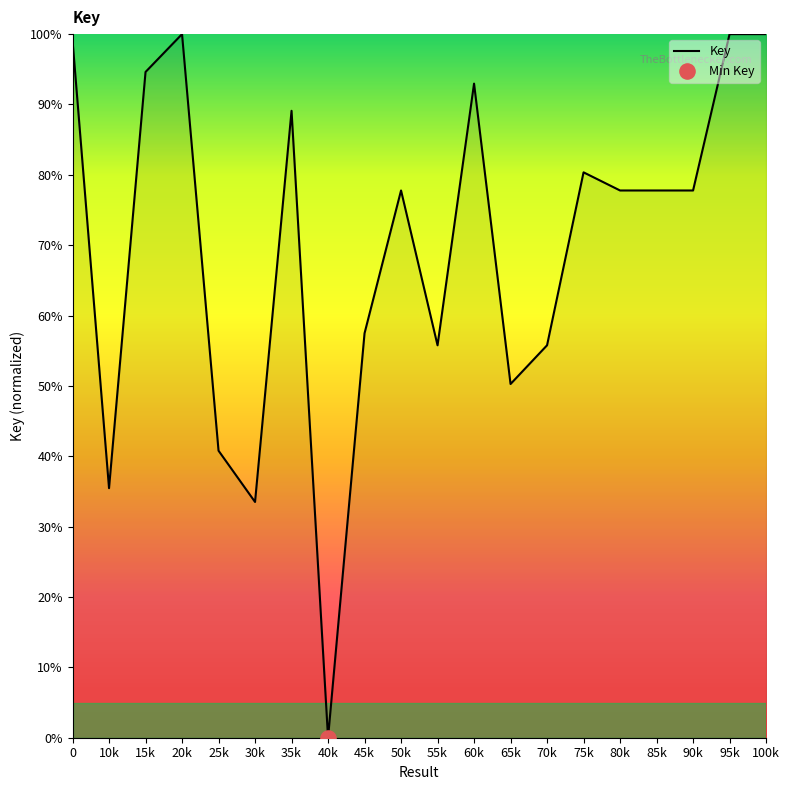

What is the ratio of the value at 70k to the value at 80k?

0.7